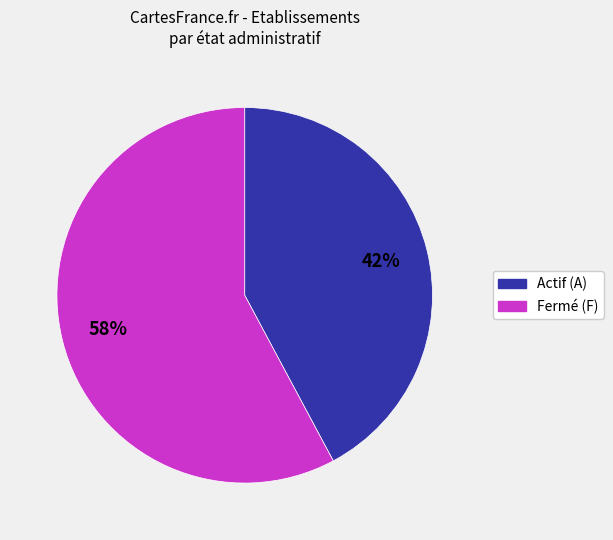

Is there any slice that represents more than half of the pie?

Yes